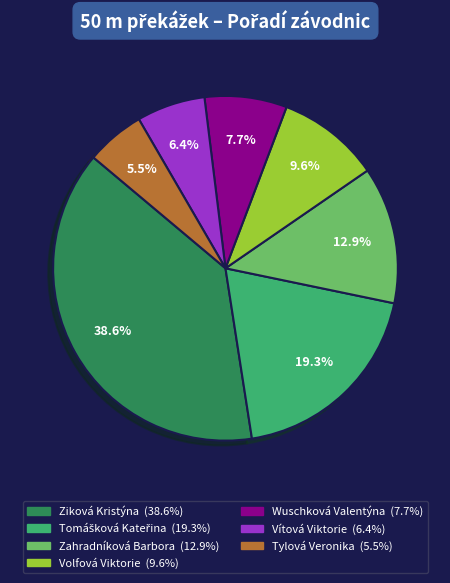

Between Zahradníková Barbora and Tylová Veronika, which is larger?

Zahradníková Barbora